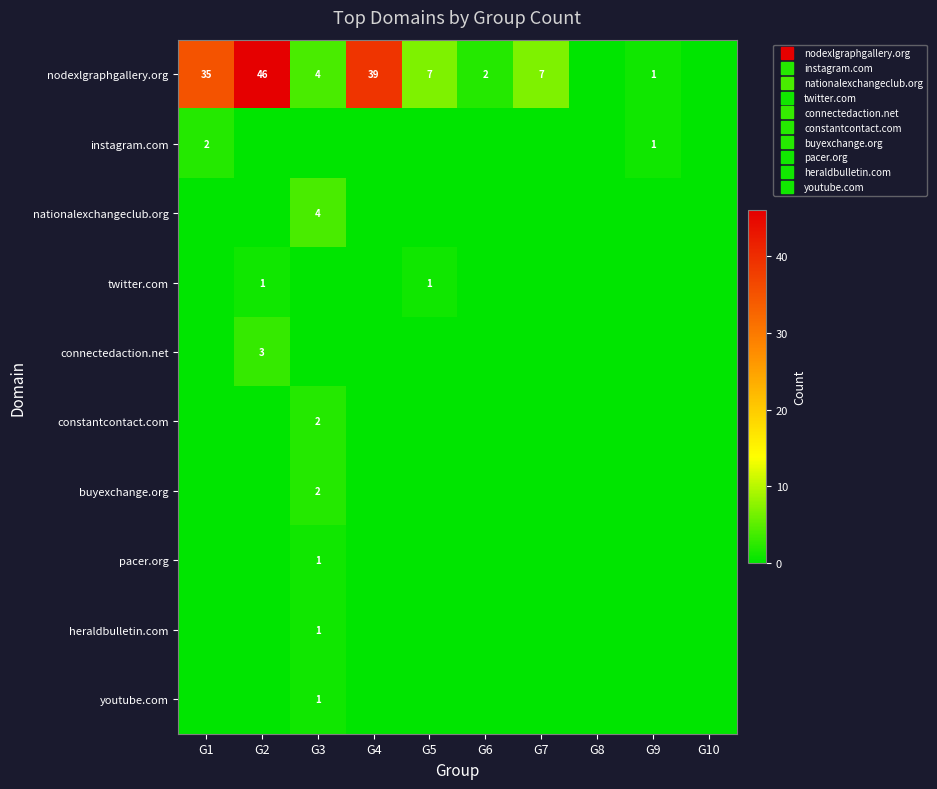

Rank the series by their maximum value, from highest to lowest.

nodexlgraphgallery.org, nationalexchangeclub.org, connectedaction.net, instagram.com, constantcontact.com, buyexchange.org, twitter.com, pacer.org, heraldbulletin.com, youtube.com